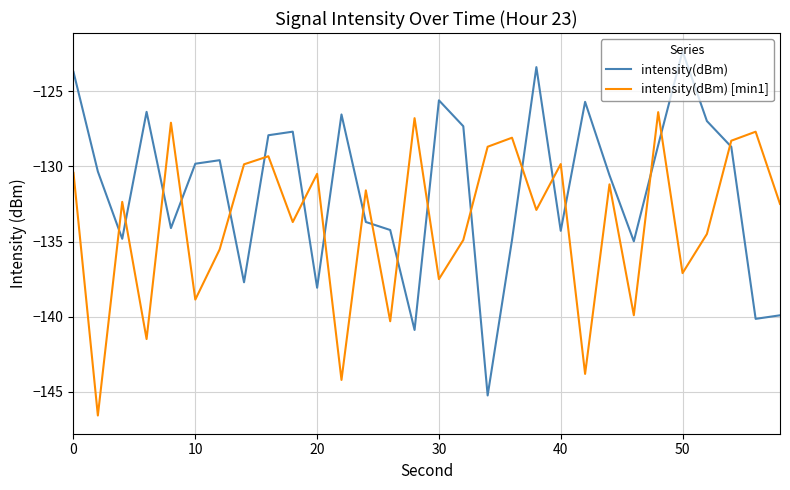

True or false: intensity(dBm) and intensity(dBm) [min1] cross at least once.

True